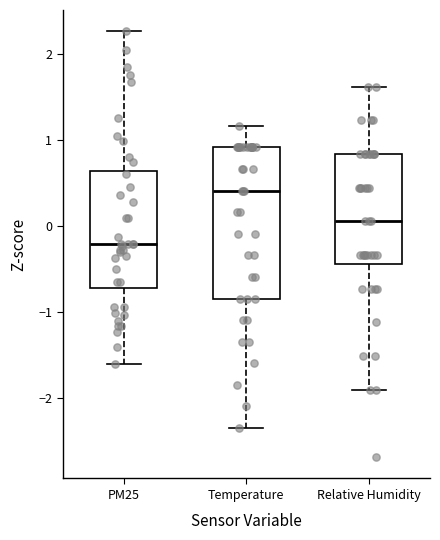

Which box is the tallest, from its lower edge to its upper edge?

Temperature